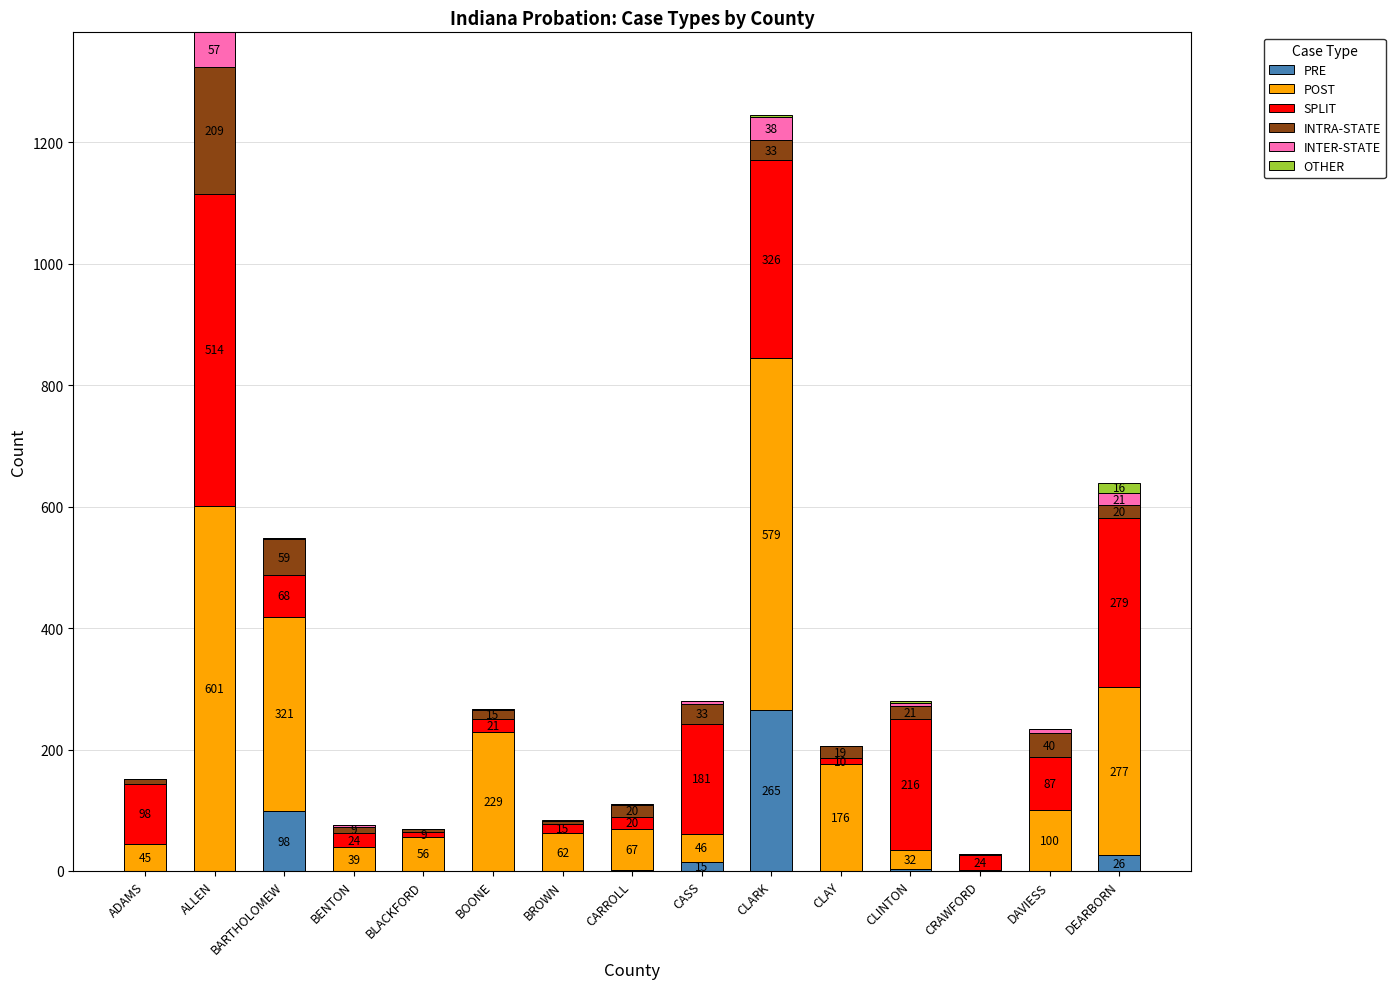

Are the bars grouped side by side (vs. stacked)?

No